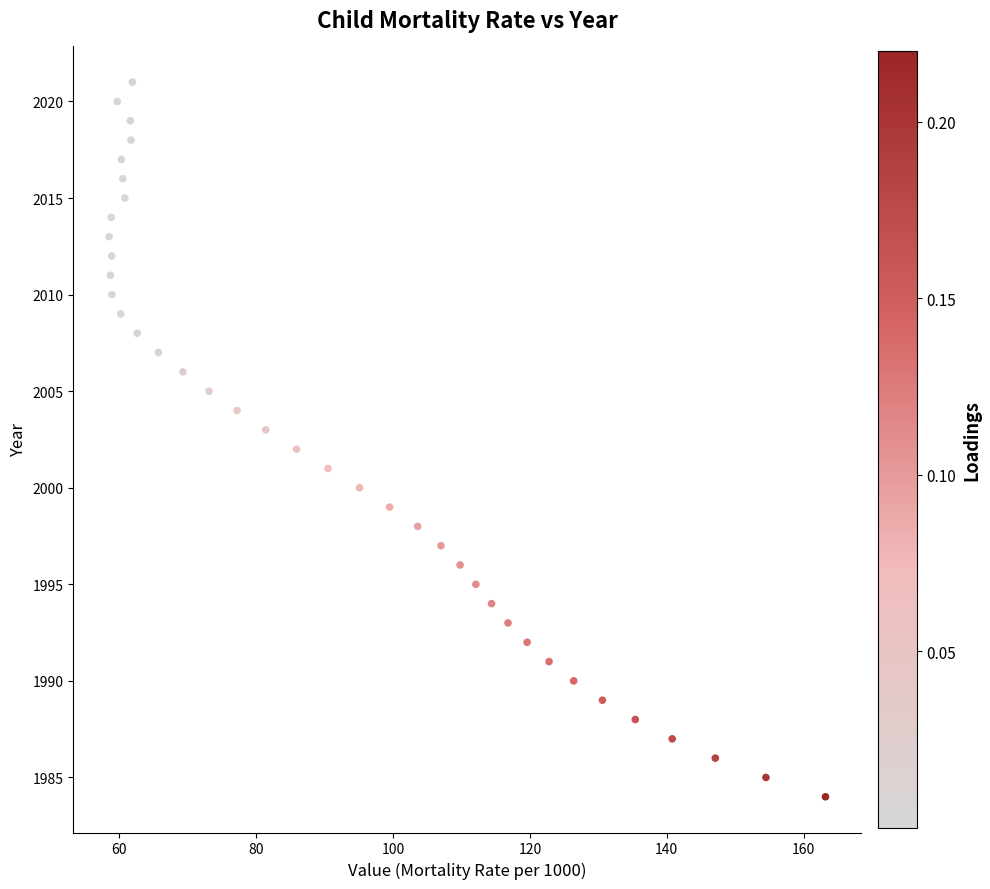

What is the range of Y values (max minus min)?

37